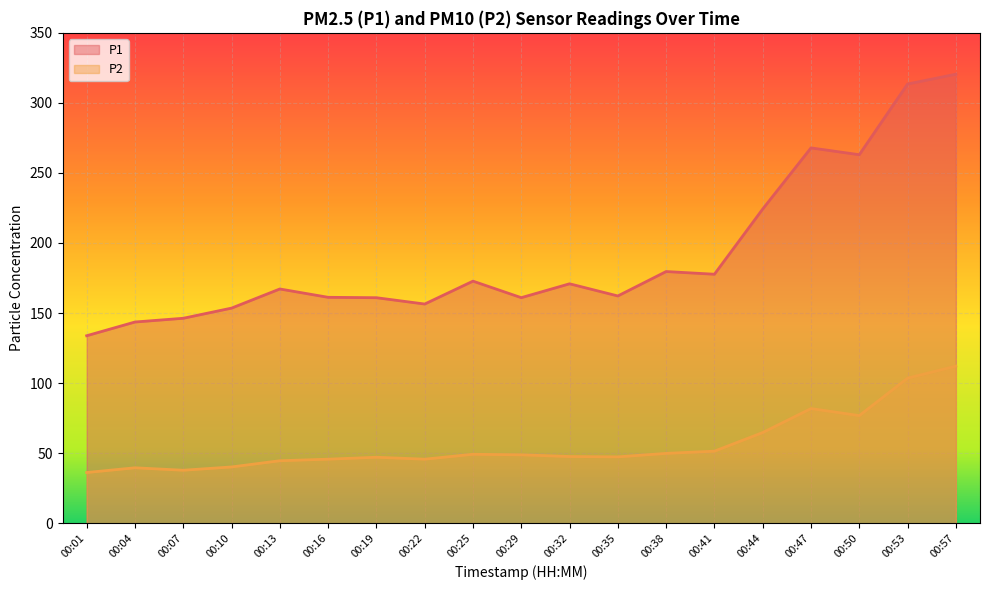

What is the minimum value shown in the chart?

36.2